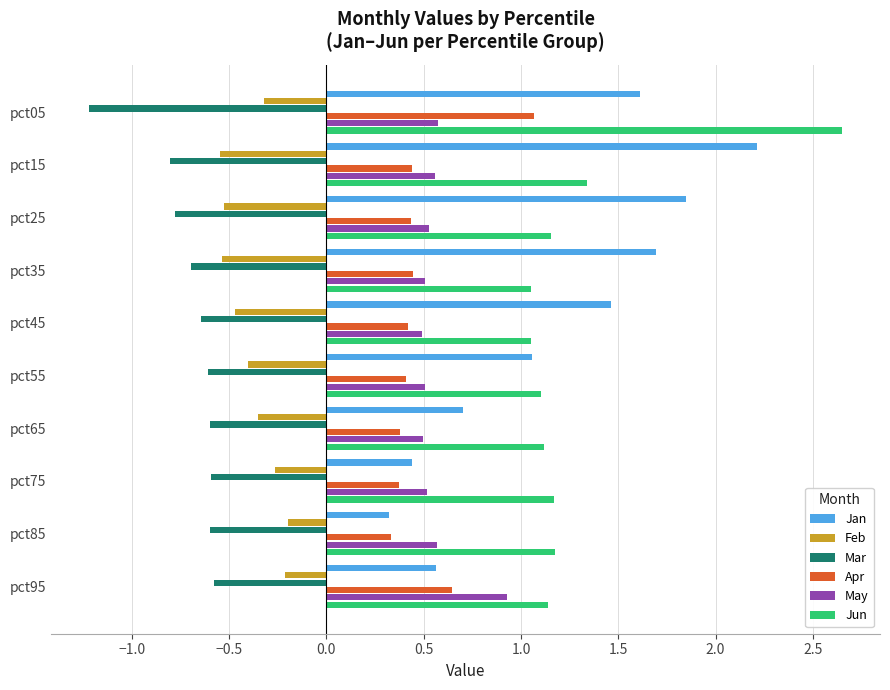

What is the average value of the Apr series?

0.5